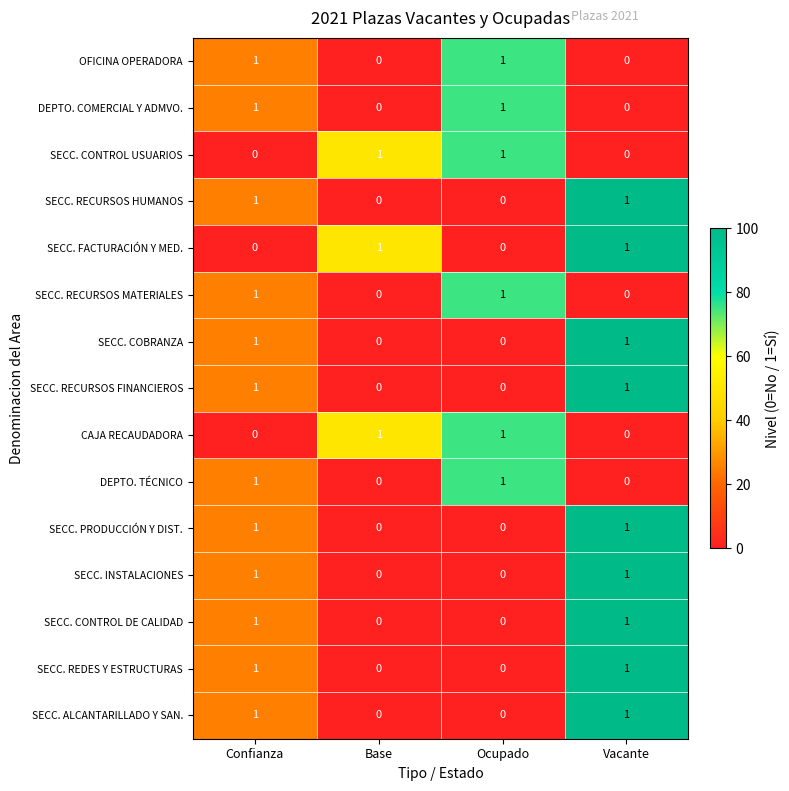

Is it true that SECC. RECURSOS HUMANOS equals 1 at Vacante?

True